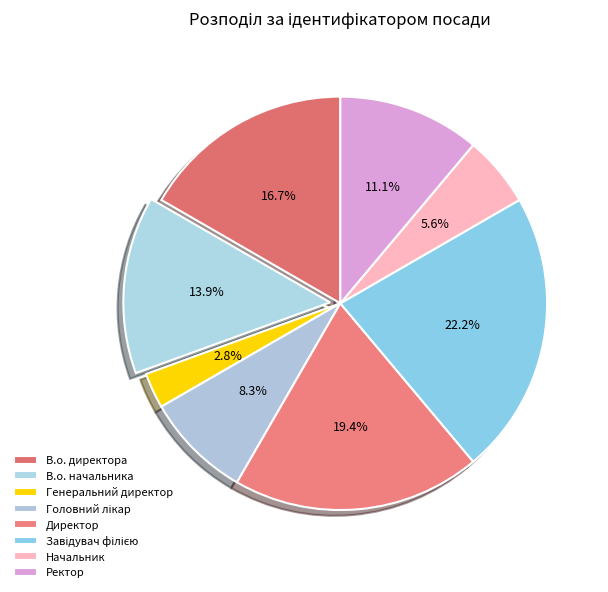

Count the number of slices in the pie.

8